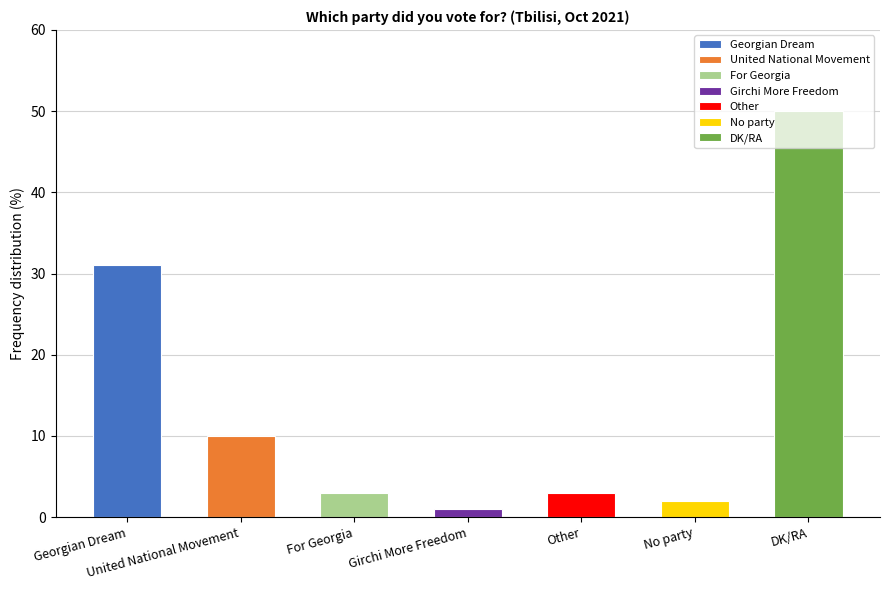

Between Other and DK/RA, which is larger?

DK/RA